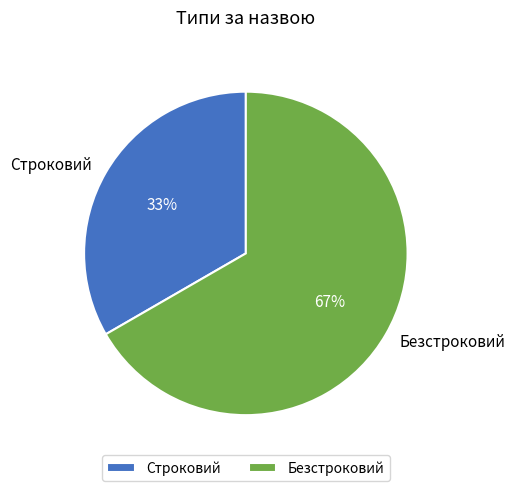

To the nearest percent, what is the combined percentage of Безстроковий and Строковий?

100%